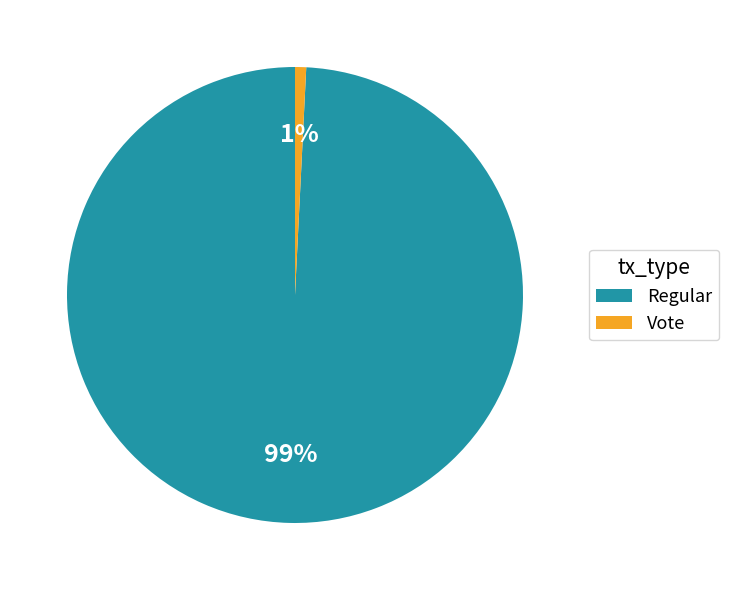

Which slice is the smallest?

Vote